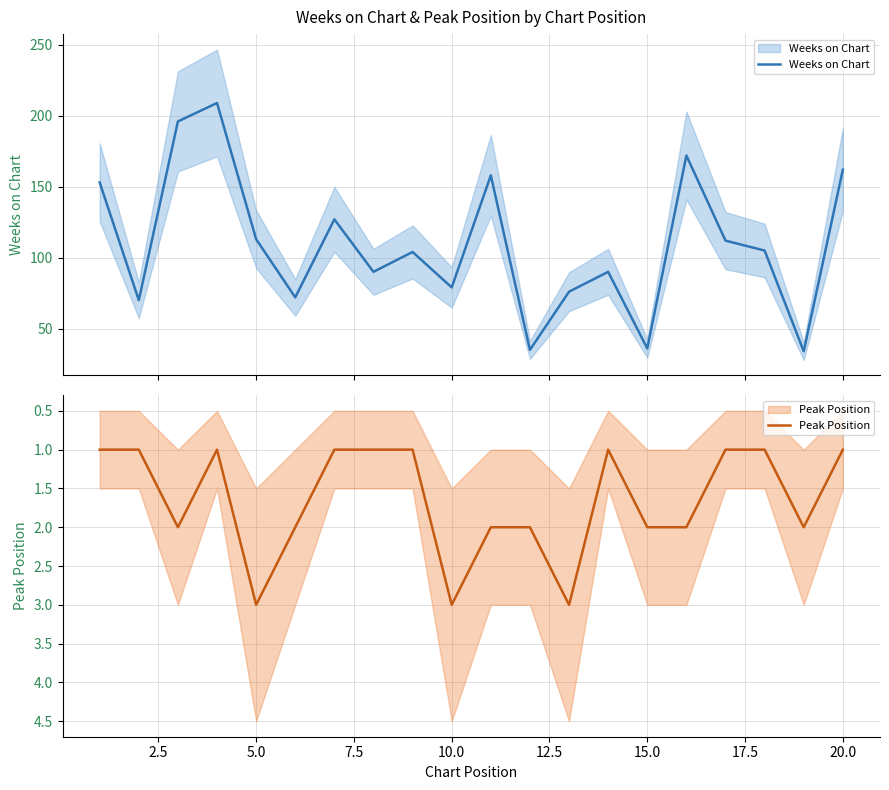

Rank the series by their average value, from lowest to highest.

Peak Position, Weeks on Chart